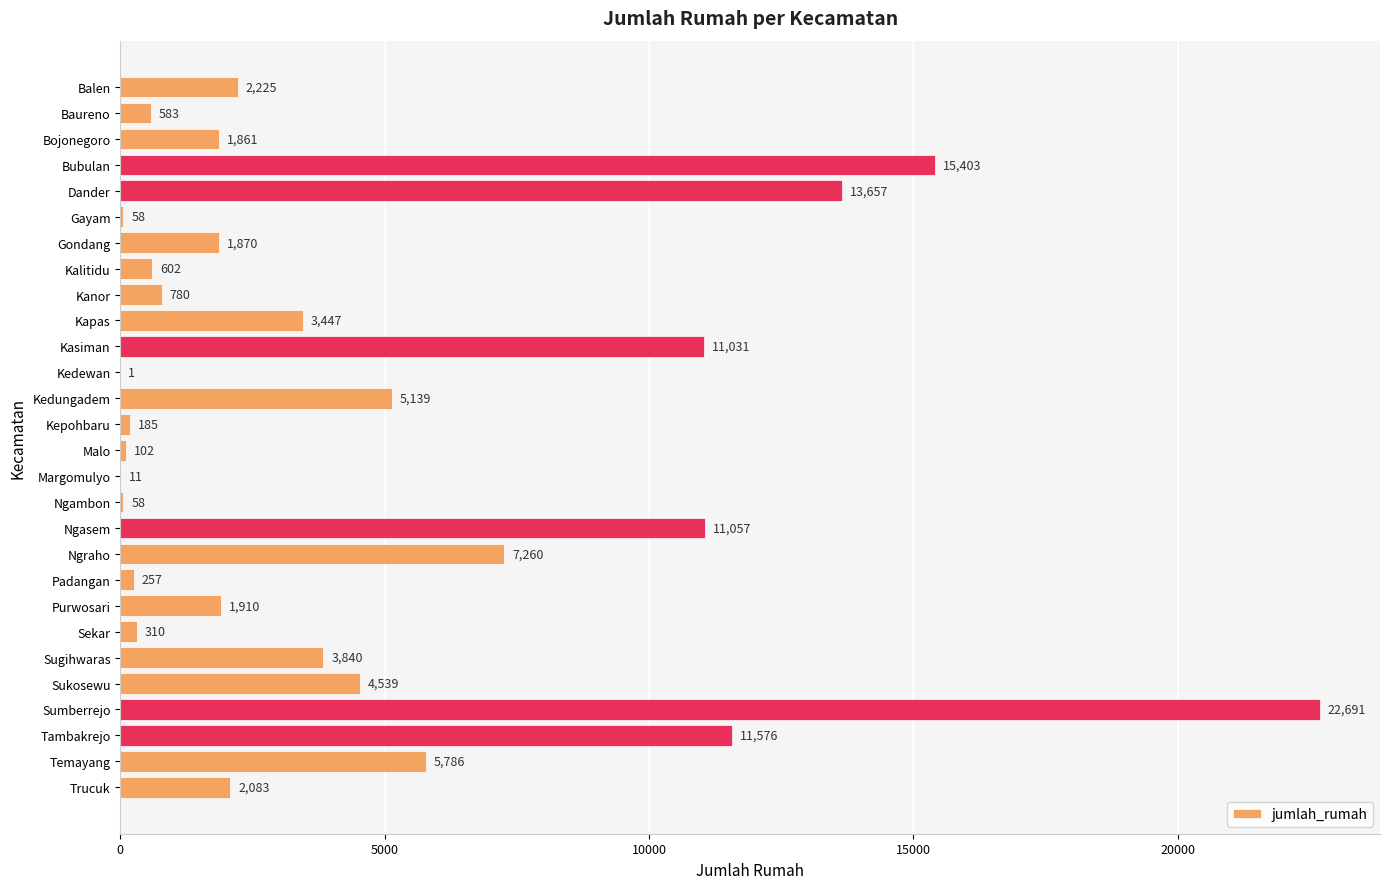

Approximately how many times larger is the value at Baureno compared to Purwosari?

0.3